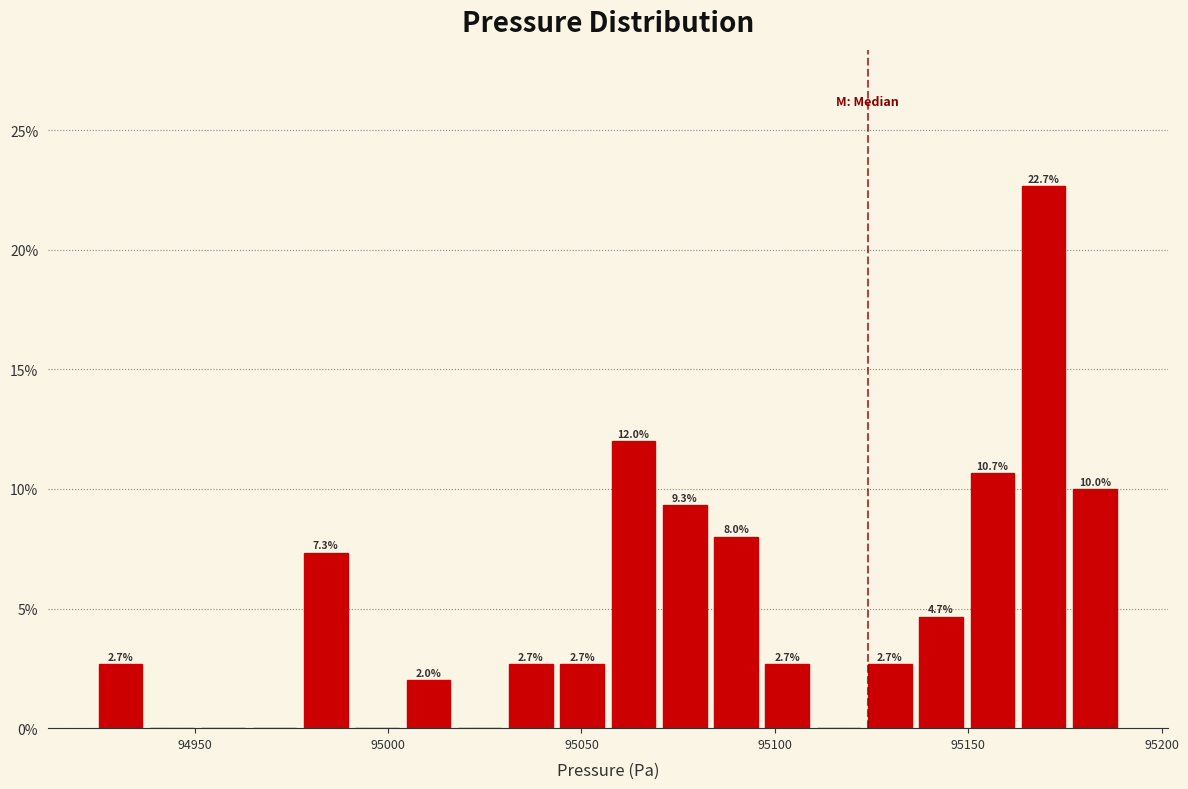

Around what value on the x-axis is the tallest bar? Give the approximate position of its centre, as read against the axis.

95170